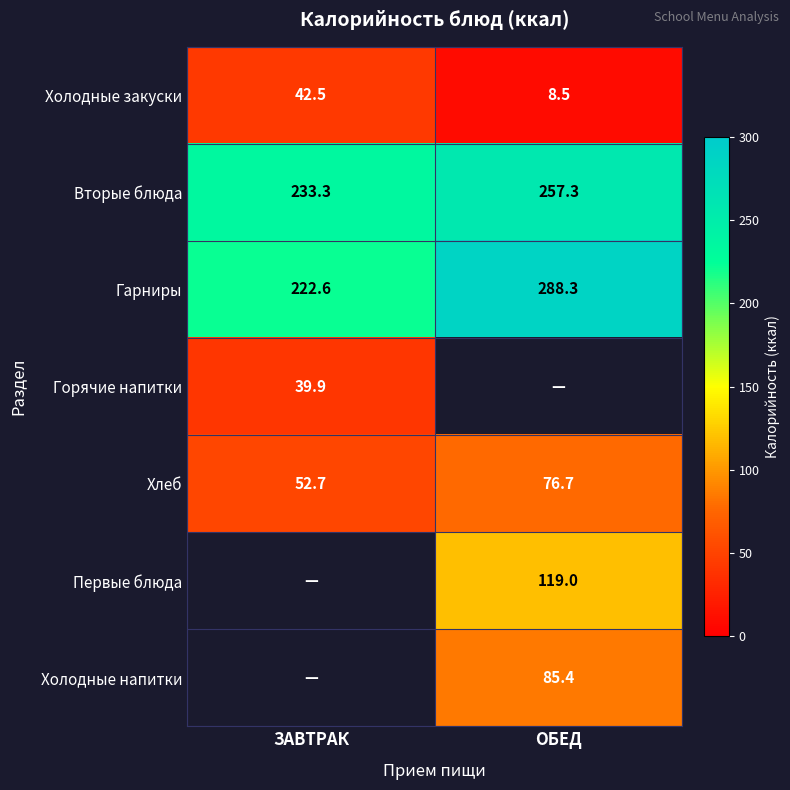

At how many categories does at least one series exceed 165?

2